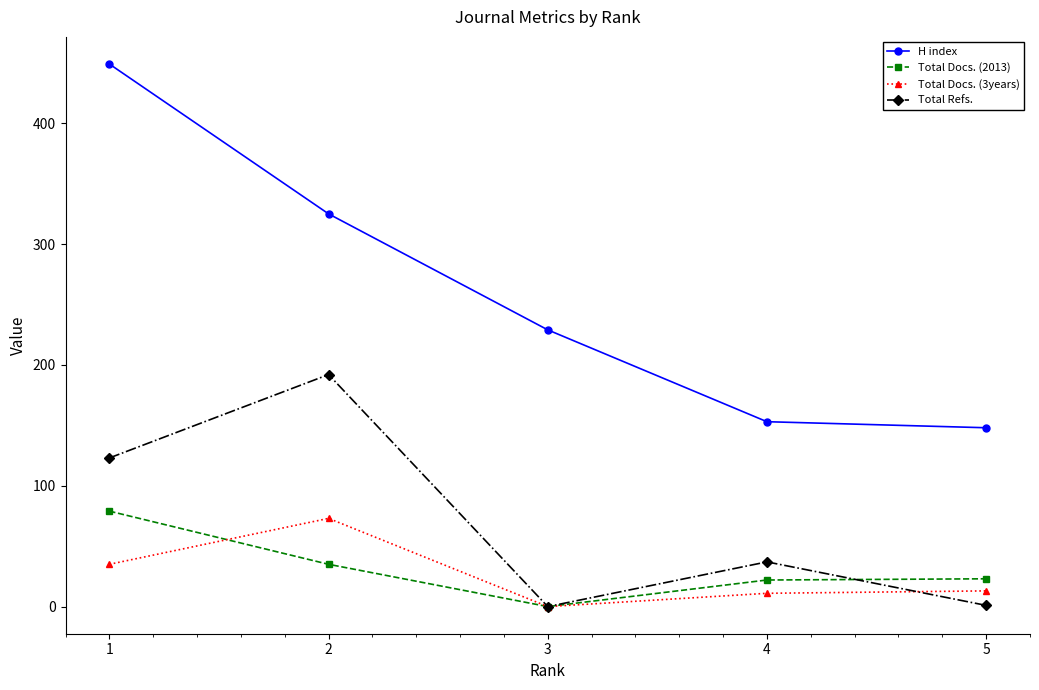

Is it true that H index equals 139 at 2?

False